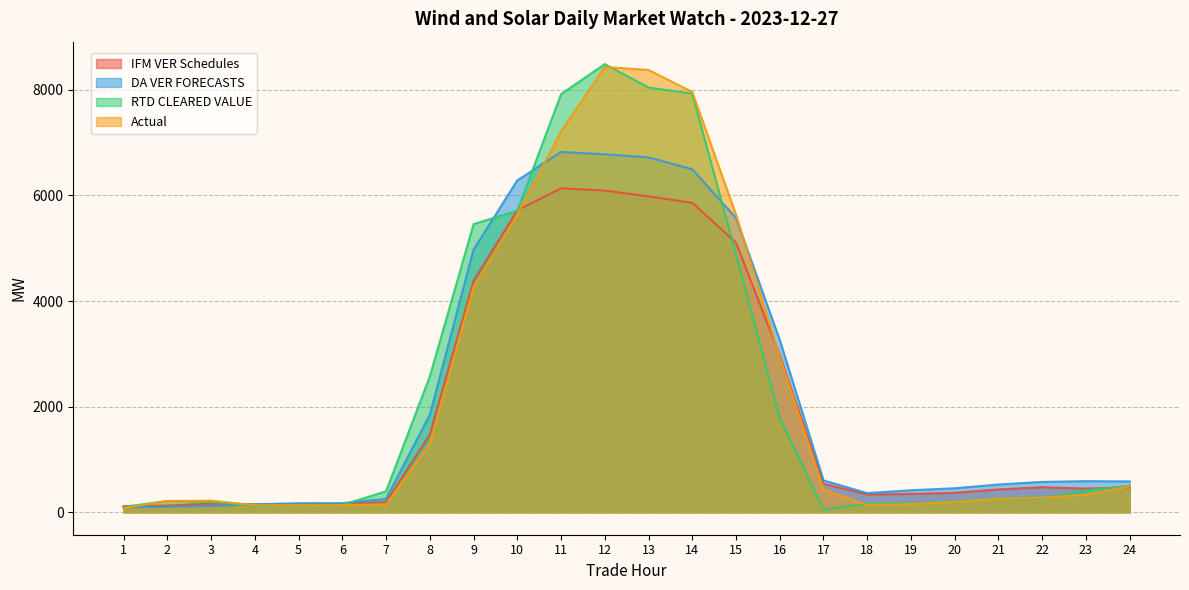

Rank the series by their maximum value, from lowest to highest.

IFM VER Schedules, DA VER FORECASTS, Actual, RTD CLEARED VALUE